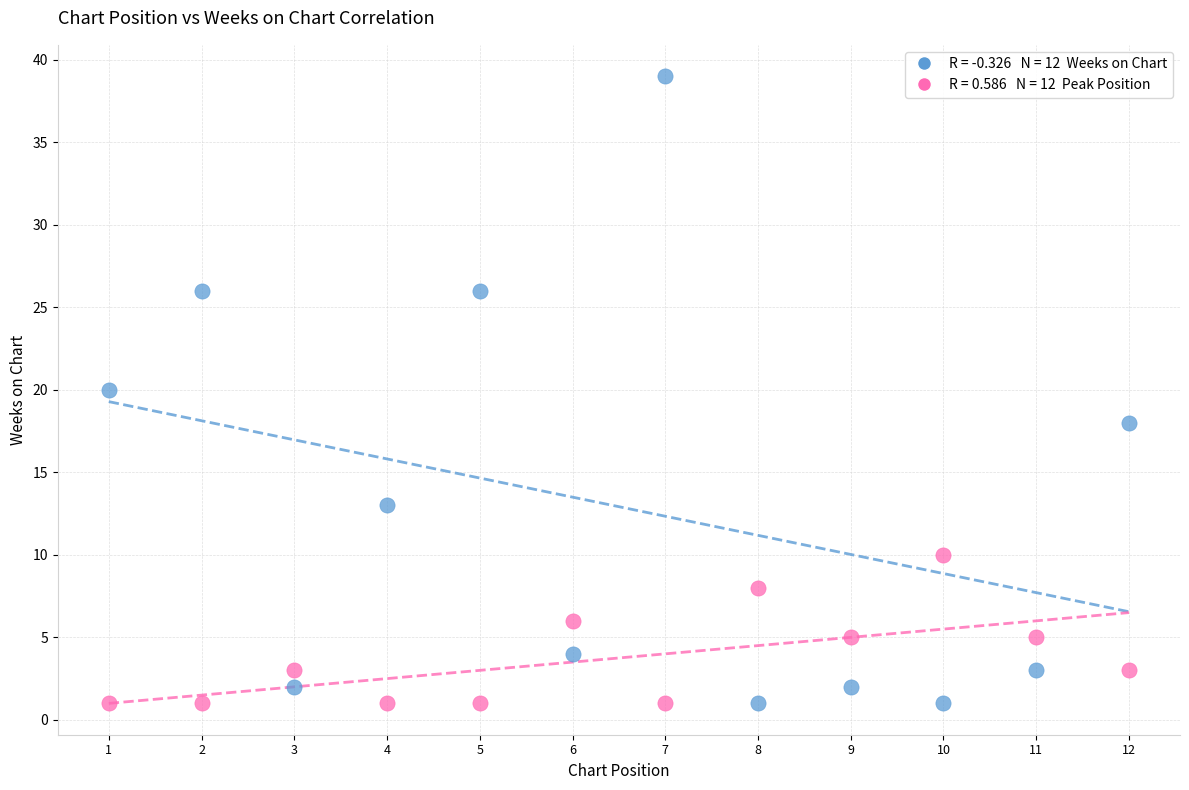

Across all data points, what is the range of Y values (max minus min)?

38